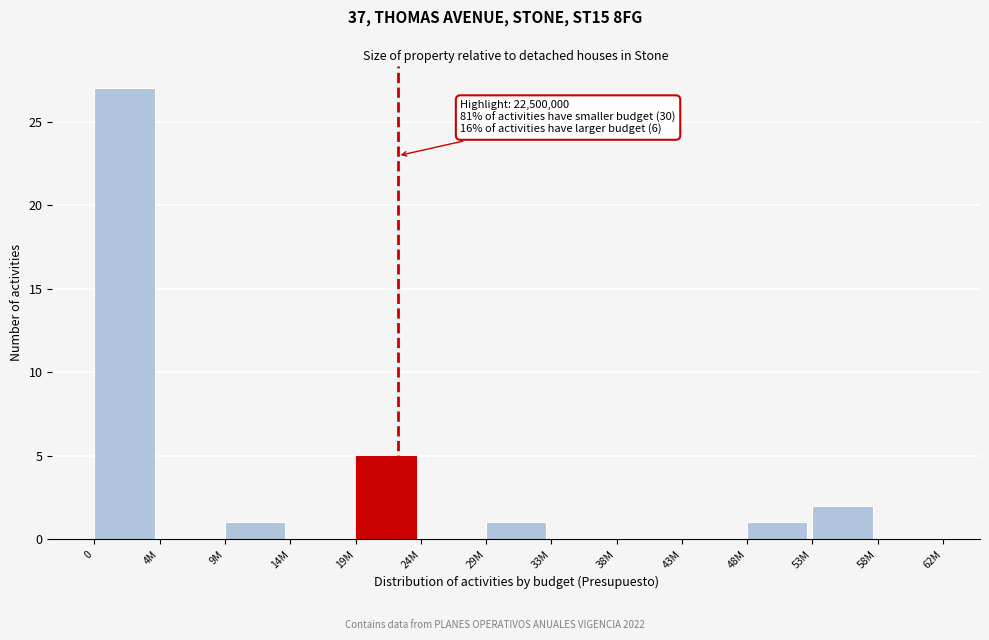

Reading left to right, transcribe all the data shown in this chart.

0=27	4M=0	9M=1	14M=0	19M=5	24M=0	29M=1	33M=0	38M=0	43M=0	48M=1	53M=2	58M=0